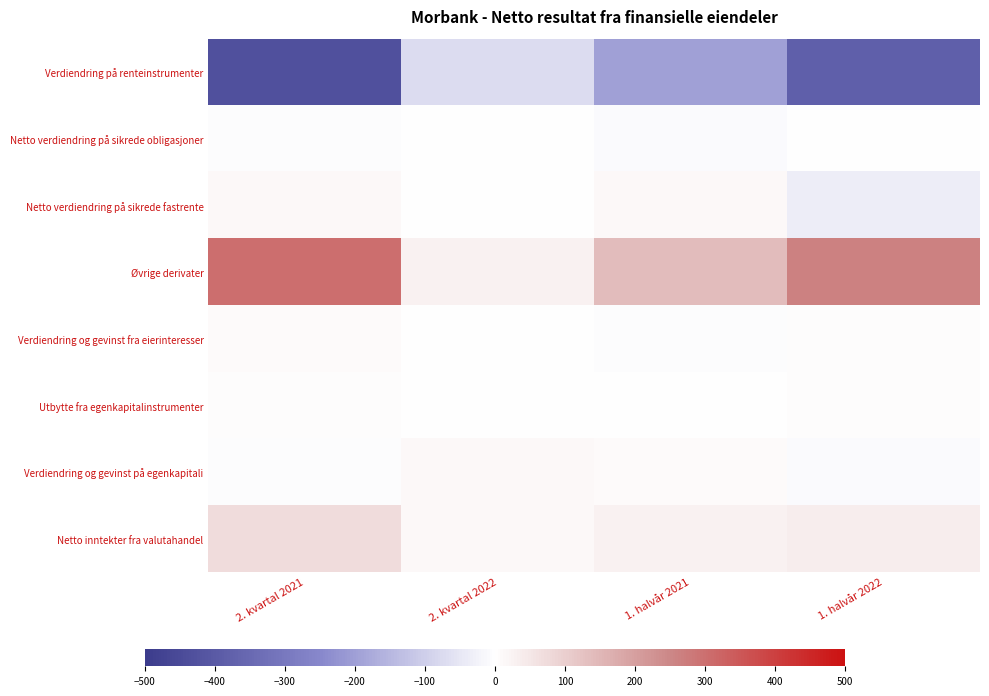

Reading left to right, extract all data points from this chart.

Verdiendring på renteinstrumenter: 2. kvartal 2021=-433	2. kvartal 2022=-71	1. halvår 2021=-199	1. halvår 2022=-379
Netto verdiendring på sikrede obligasjoner: 2. kvartal 2021=-6	2. kvartal 2022=2	1. halvår 2021=-9	1. halvår 2022=-1
Netto verdiendring på sikrede fastrente: 2. kvartal 2021=12	2. kvartal 2022=2	1. halvår 2021=12	1. halvår 2022=-36
Øvrige derivater: 2. kvartal 2021=301	2. kvartal 2022=31	1. halvår 2021=137	1. halvår 2022=265
Verdiendring og gevinst fra eierinteresser: 2. kvartal 2021=8	2. kvartal 2022=-2	1. halvår 2021=-5	1. halvår 2022=4
Utbytte fra egenkapitalinstrumenter: 2. kvartal 2021=6	2. kvartal 2022=1	1. halvår 2021=3	1. halvår 2022=7
Verdiendring og gevinst på egenkapitali: 2. kvartal 2021=-4	2. kvartal 2022=14	1. halvår 2021=8	1. halvår 2022=-11
Netto inntekter fra valutahandel: 2. kvartal 2021=72	2. kvartal 2022=15	1. halvår 2021=31	1. halvår 2022=38